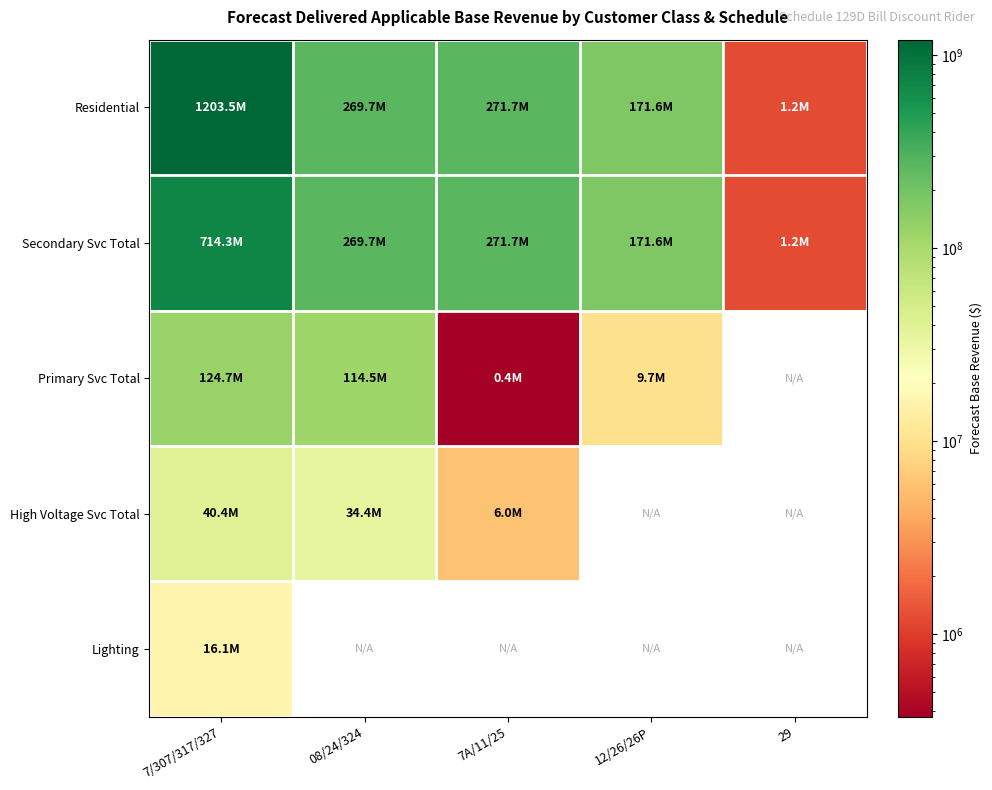

How many distinct data groups are displayed?

5